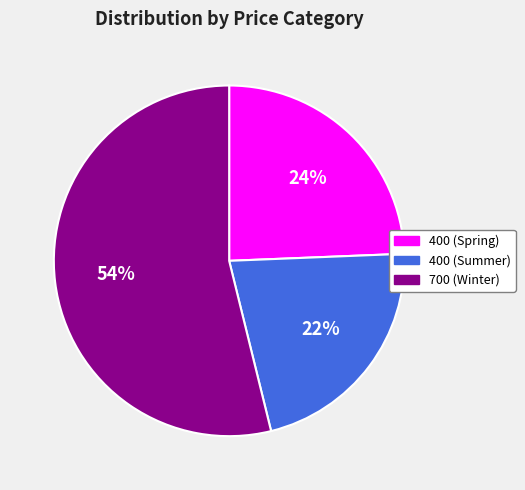

Is there a majority slice in this chart?

Yes